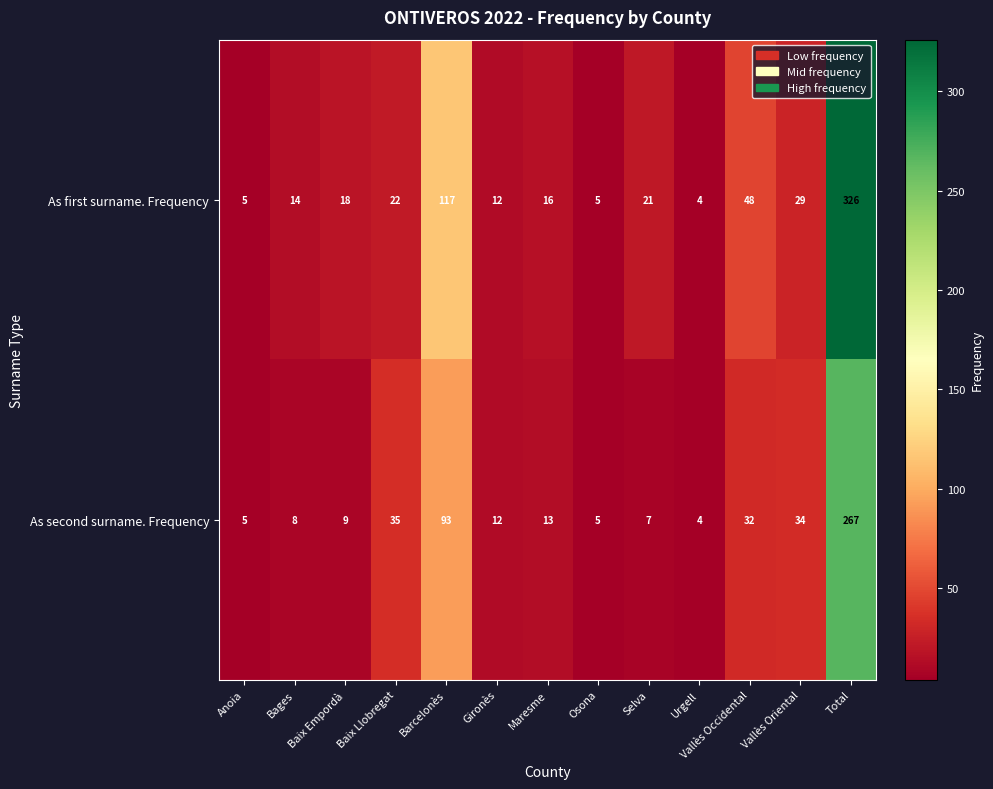

Which series has the largest total across all categories?

As first surname. Frequency